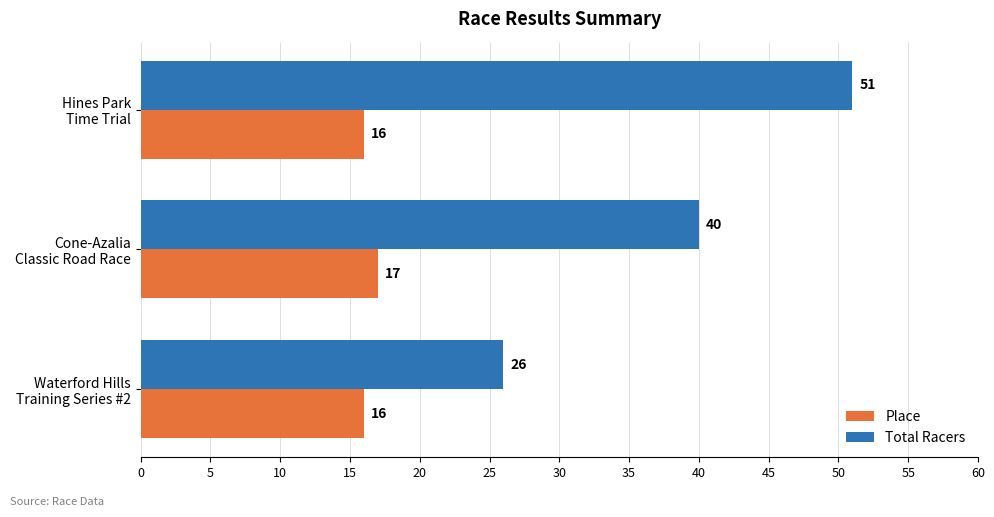

Rank the series by their maximum value, from lowest to highest.

Place, Total Racers